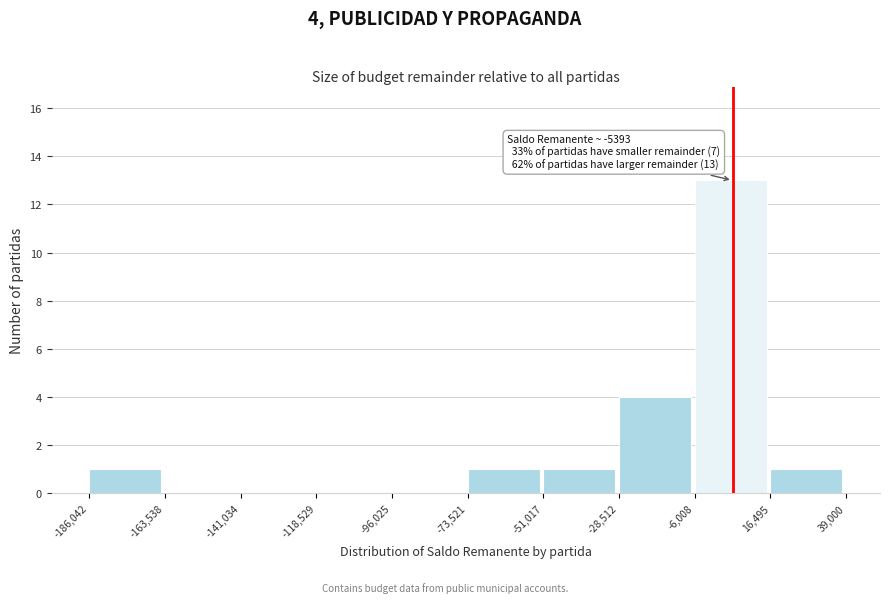

Over which range of the x-axis is the bar tallest?

-6,008 to 16,495